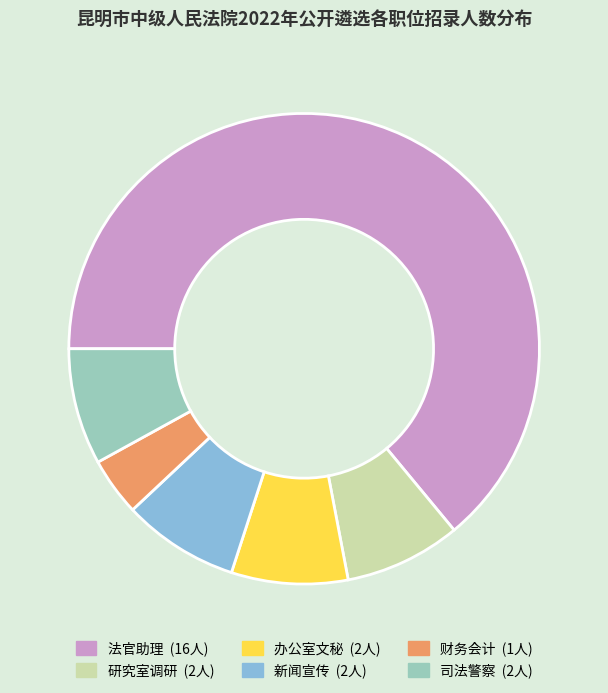

What is the largest slice in the pie chart?

法官助理